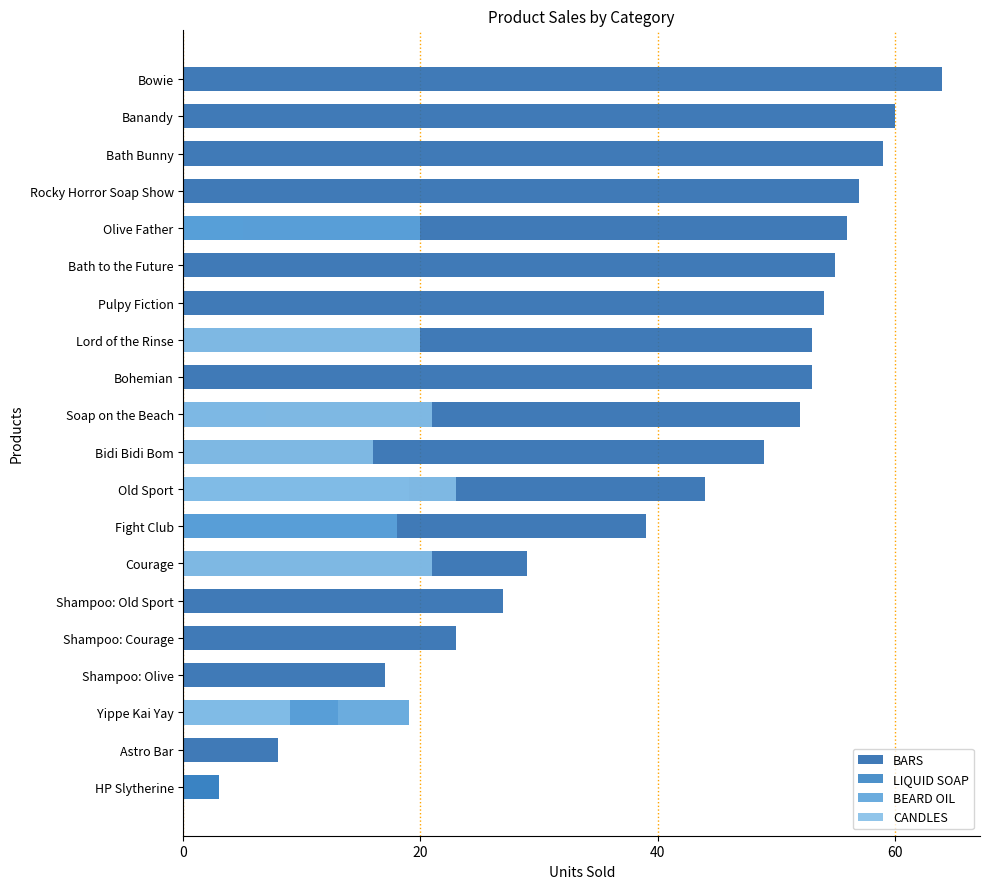

At Olive Father, list the series in order from smallest to largest.

CANDLES, LIQUID SOAP, BEARD OIL, BARS